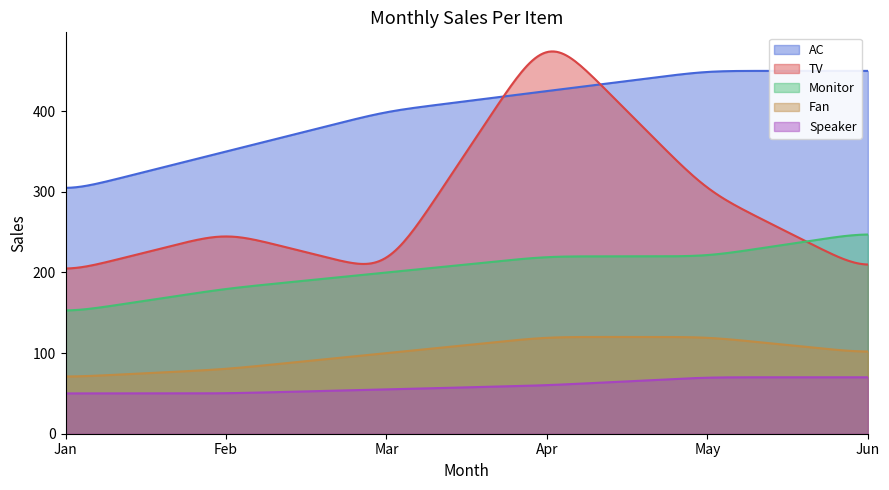

What is the average value of the AC series?

396